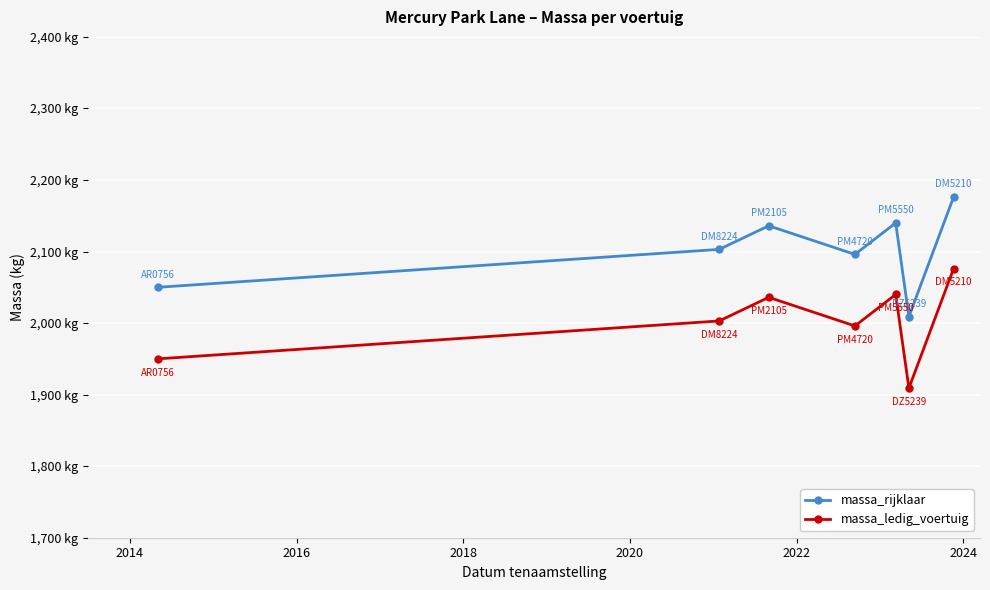

What is the average value of the massa_rijklaar series?

2101